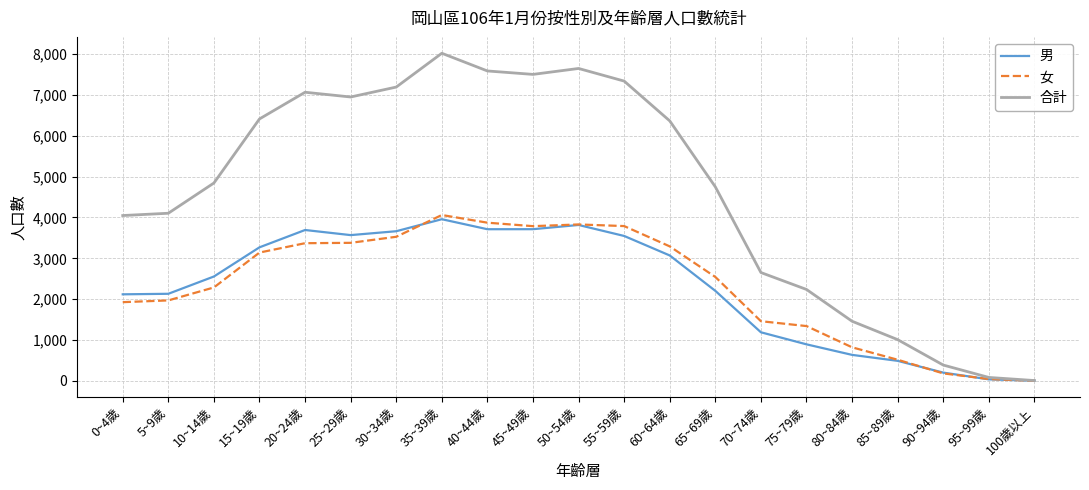

Read the 合計 value at 90~94歲, to the nearest 10.

390